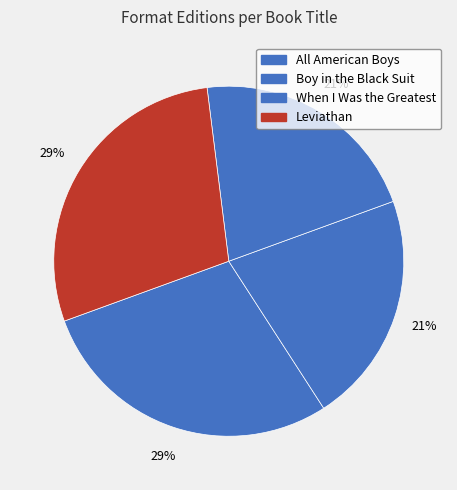

How many slices are in this pie chart?

4